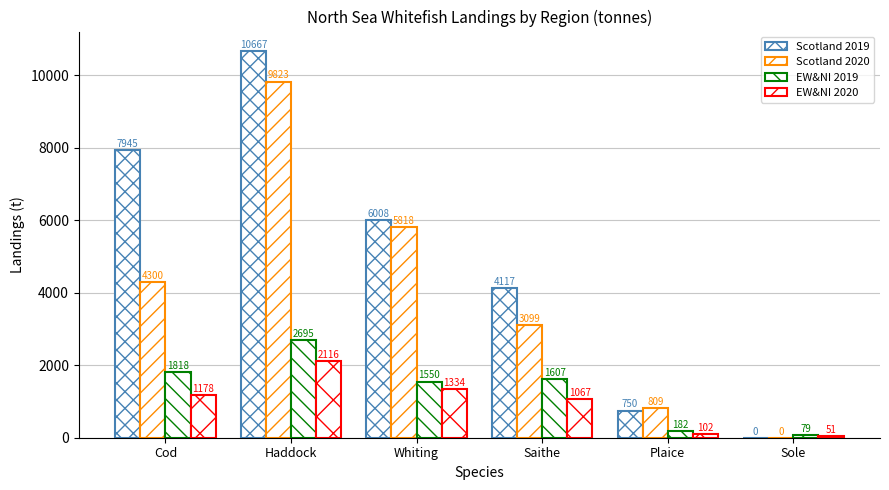

What position from the right is Sole?

1